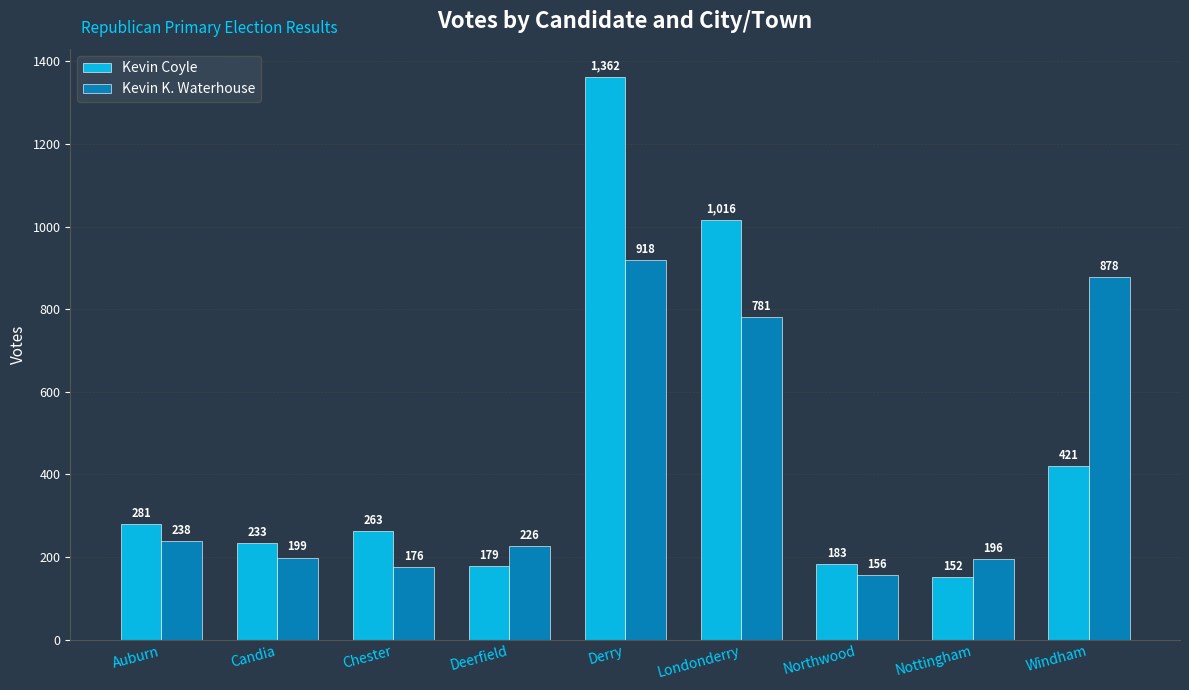

At which category is the sum across all series the highest?

Derry